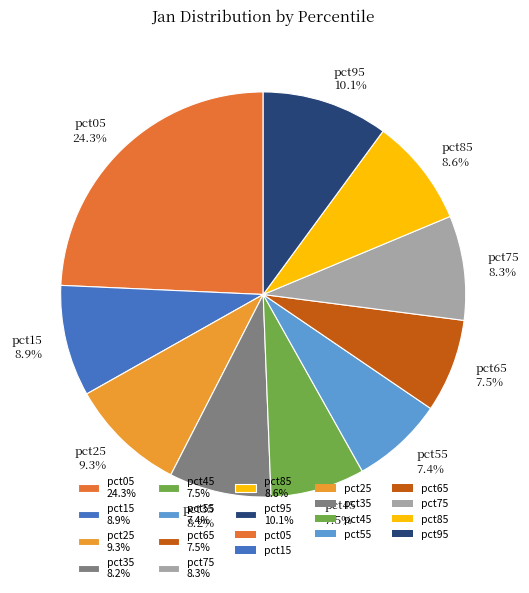

What is the ratio of the value at pct85 8.6% to the value at pct05 24.3%?

0.4